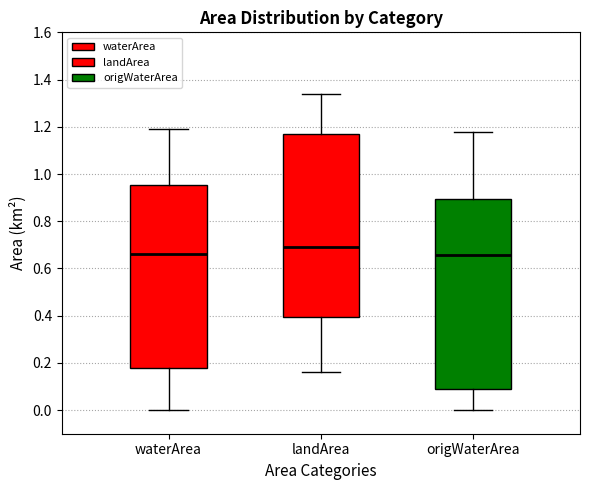

Reading left to right, transcribe this box plot: for each box, give where its median line is, the range the box spans, and where its two whiskers end, as read against the y-axis. The values are not printed on the chart, so give them approximately, as read against the axis.

waterArea: median 0.66, box 0.18 to 0.96, whiskers 0.00 to 1.20
landArea: median 0.70, box 0.40 to 1.16, whiskers 0.16 to 1.34
origWaterArea: median 0.66, box 0.10 to 0.90, whiskers 0.00 to 1.18